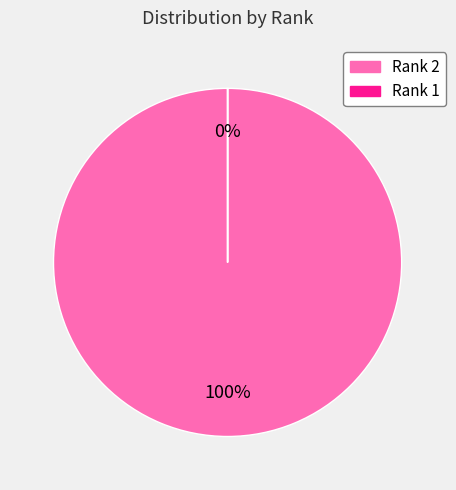

To the nearest percent, what percentage of the pie is 2?

100%